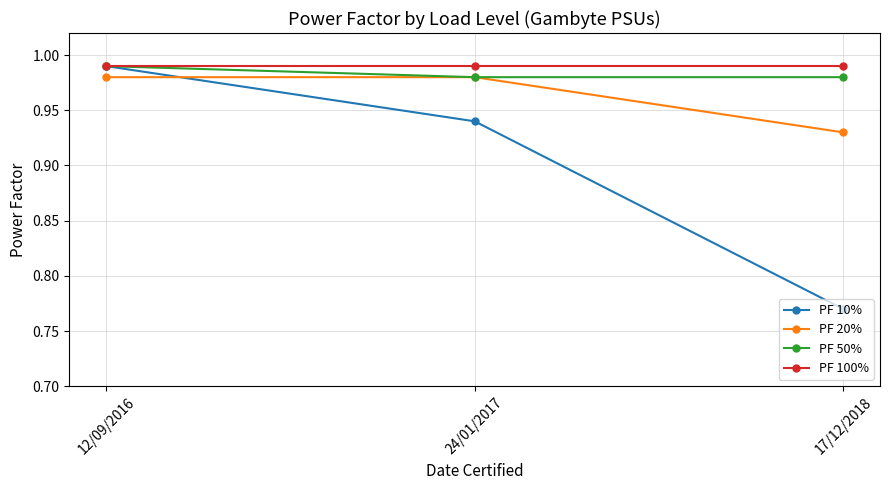

The value of PF 100% at 17/12/2018 is 0.2. True or false?

False